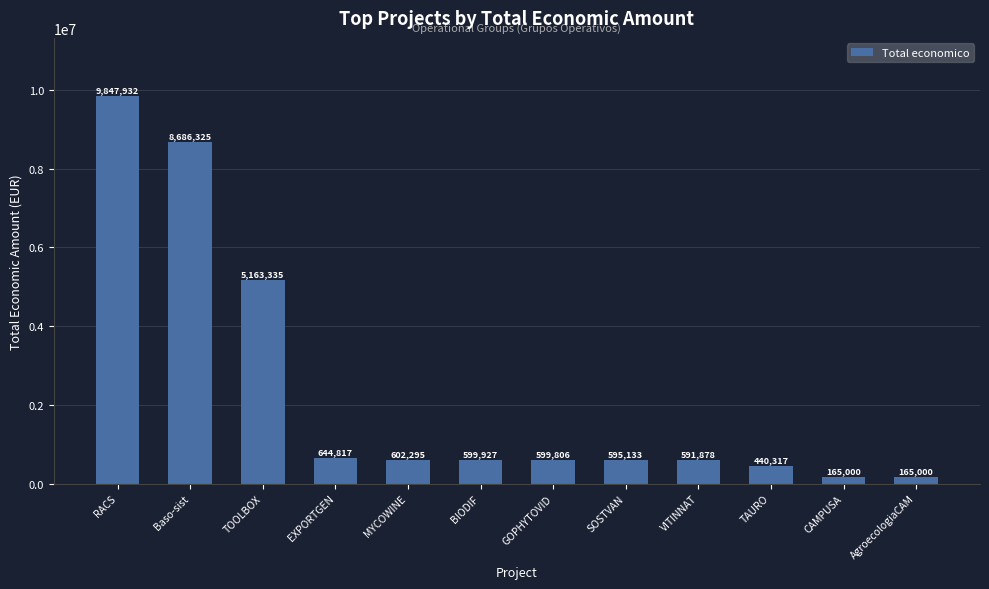

What is the difference between the maximum and minimum values?

9682932.0